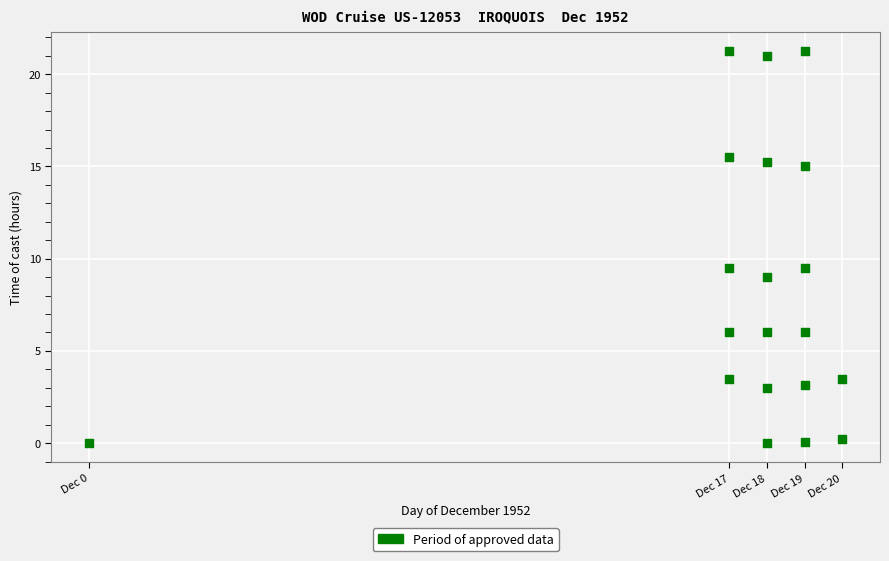

What is the range of X values (max minus min)?

20.0